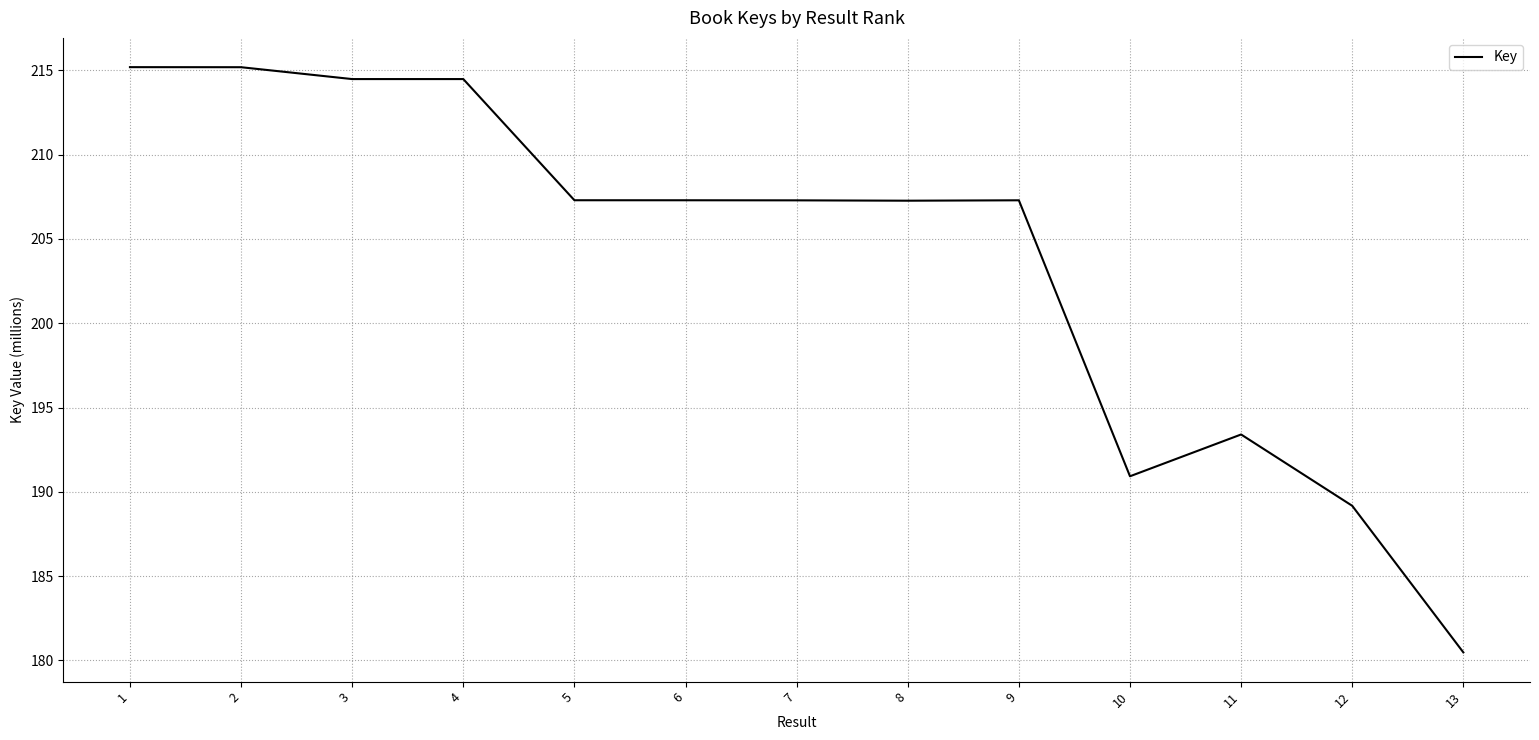

The value at 10 is 190.9. True or false?

True